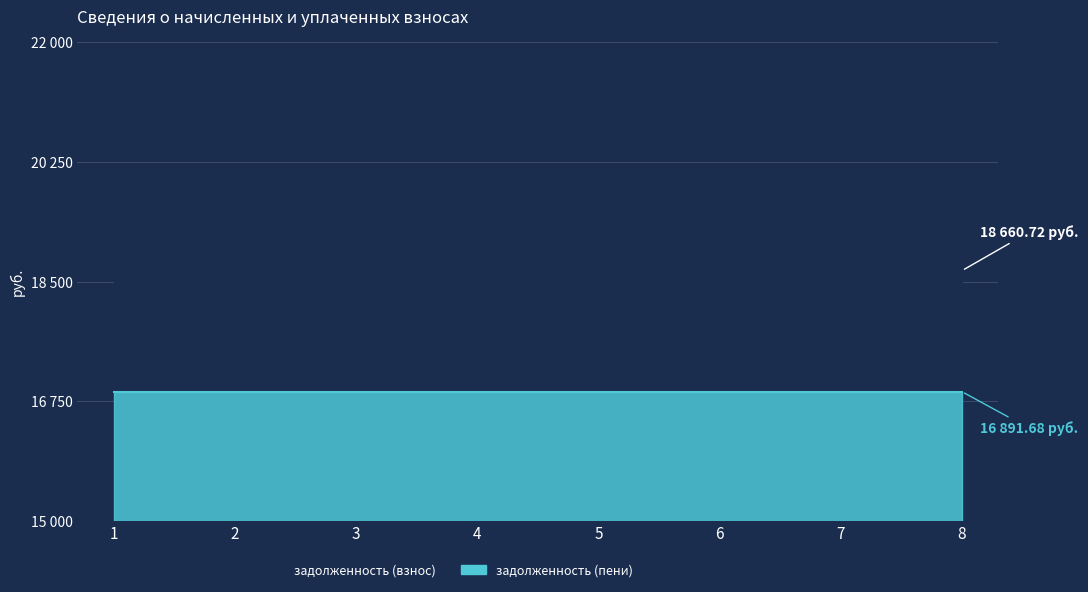

List the labels in order of задолженность (взнос) value, largest first.

1, 2, 3, 4, 5, 6, 7, 8